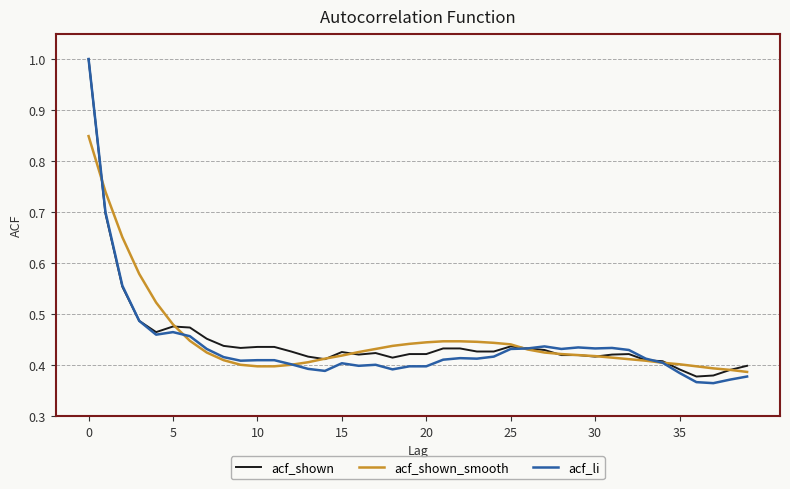

What is the maximum value for acf_li?

1.0